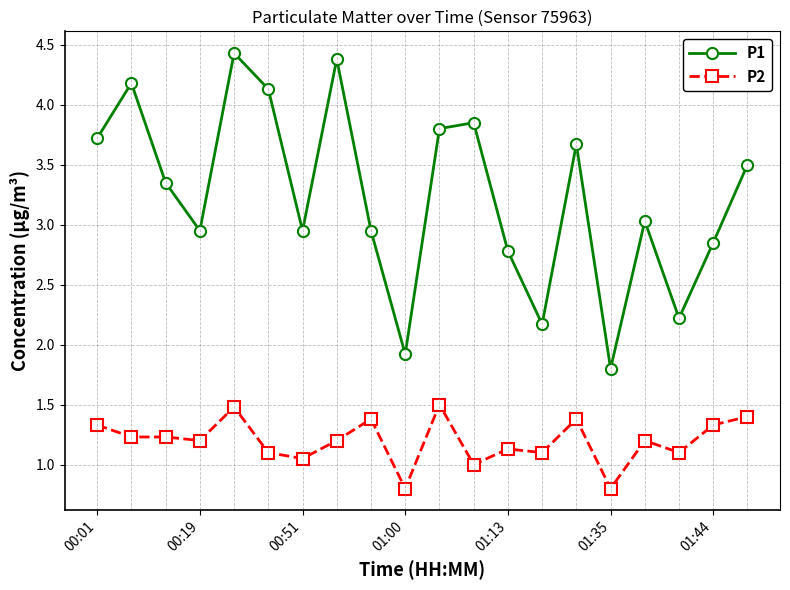

Rank the series by their average value, from lowest to highest.

P2, P1